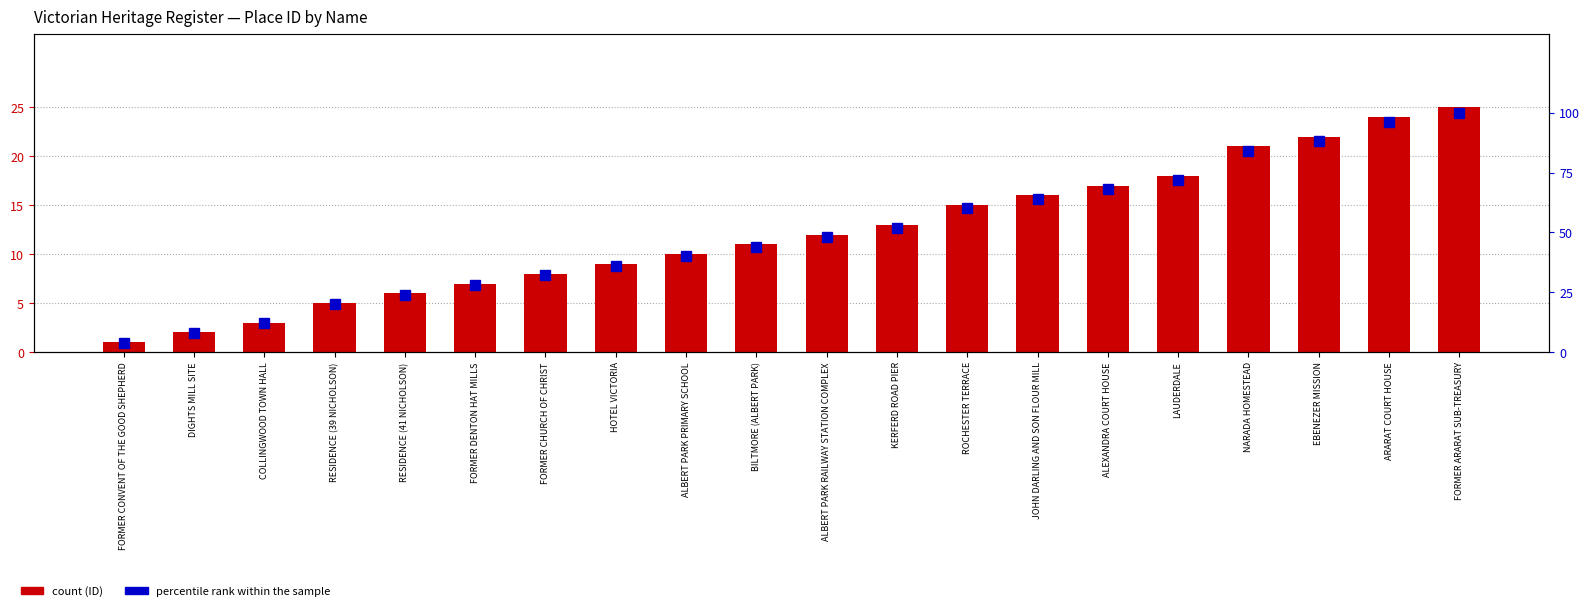

Reading left to right, extract all data points from this chart.

ID (count): 1	2	3	5	6	7	8	9	10	11	12	13	15	16	17	18	21	22	24	25
percentile rank within the sample: 4	8	12	20	24	28	32	36	40	44	48	52	60	64	68	72	84	88	96	100